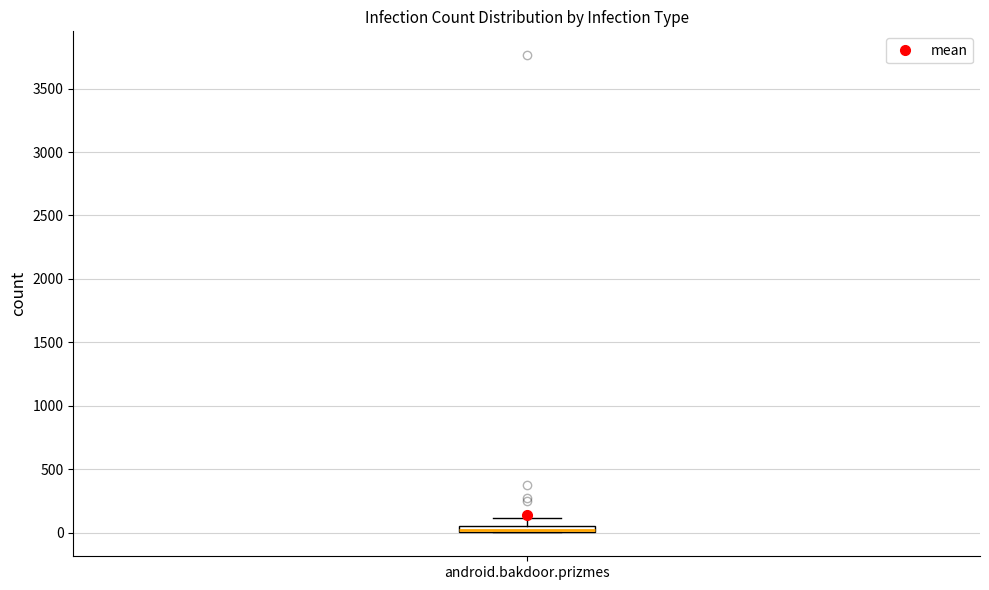

Where is the upper edge of the box for android.bakdoor.prizmes on the y-axis? The values are not printed on the chart, so give them approximately, as read against the axis.

50